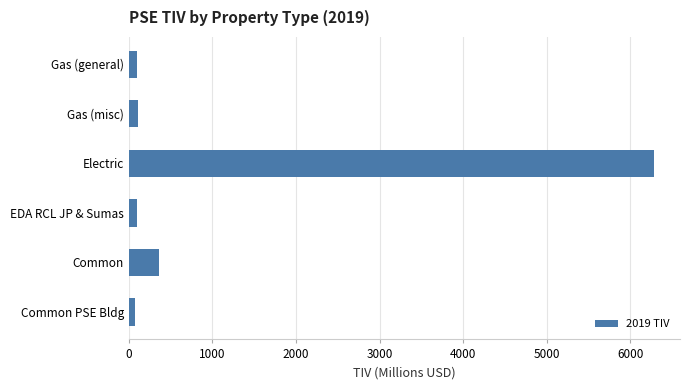

Which has a higher value, Common or Gas (general)?

Common